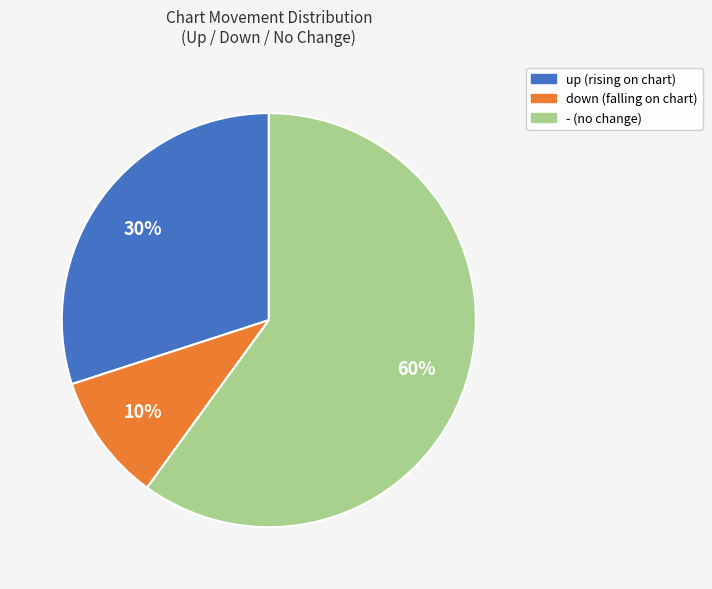

How many segments does this pie chart have?

3